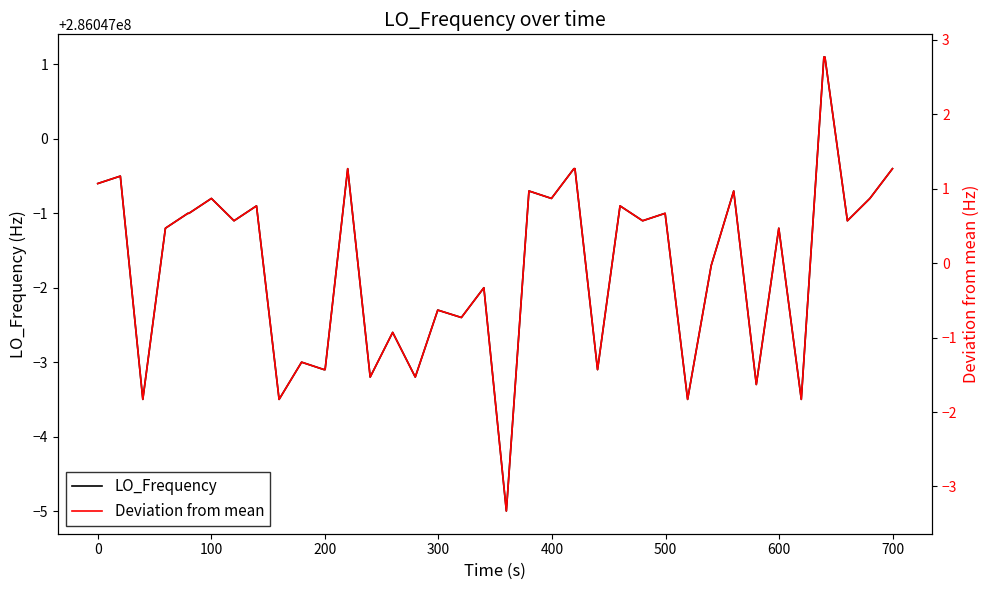

What are all the series names shown in the legend?

LO_Frequency, Deviation from mean